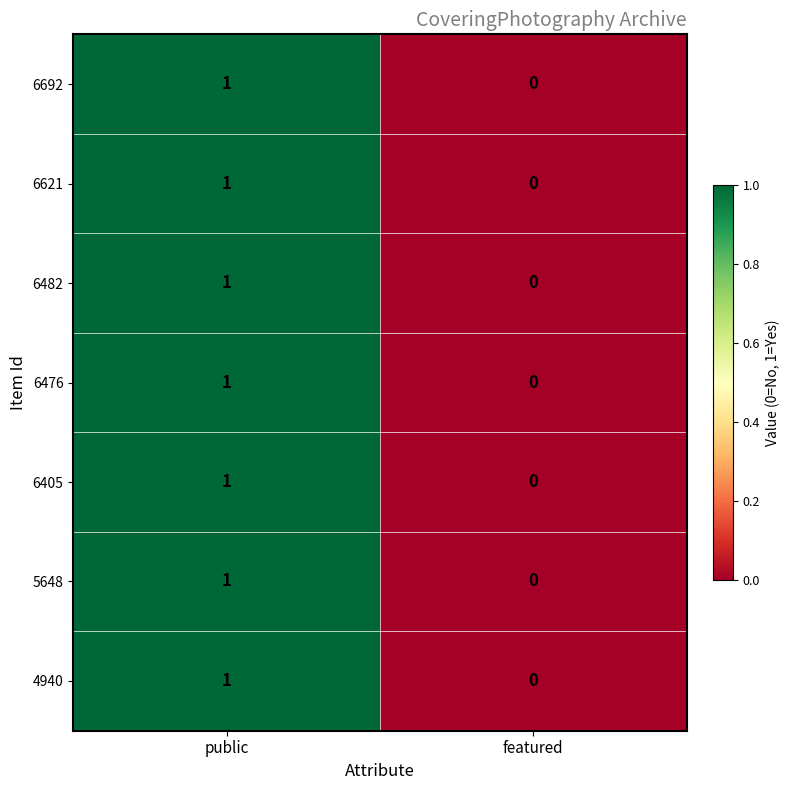

At which category does the chart reach its minimum across all series?

featured